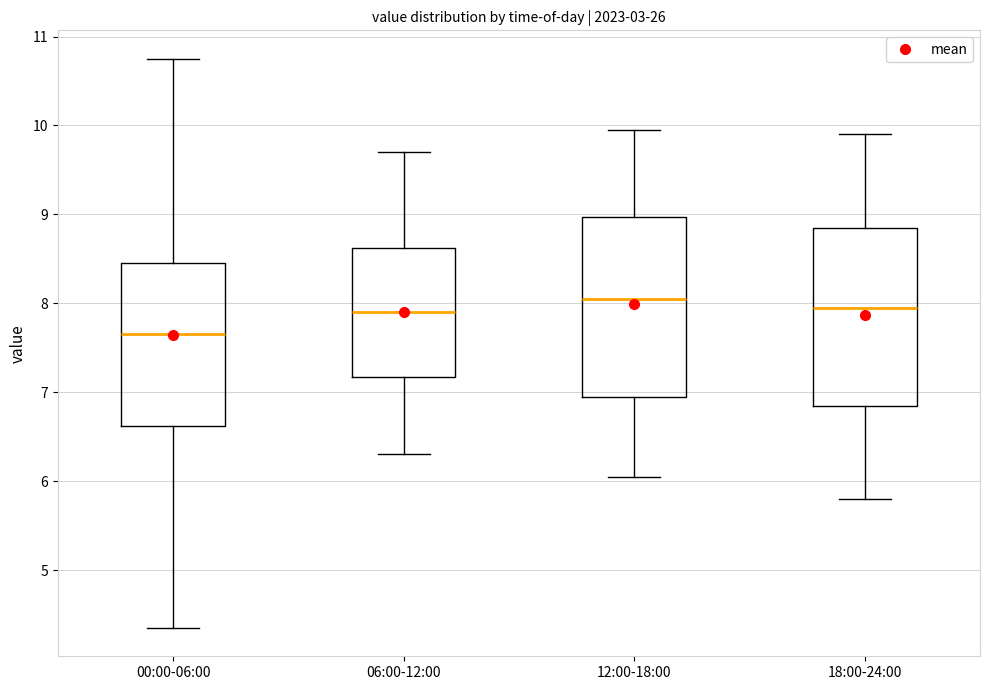

Reading left to right, transcribe this box plot: for each box, give where its median line is, the range the box spans, and where its two whiskers end, as read against the y-axis. The values are not printed on the chart, so give them approximately, as read against the axis.

00:00-06:00: median 7.7, box 6.6 to 8.5, whiskers 4.4 to 10.8
06:00-12:00: median 7.9, box 7.2 to 8.6, whiskers 6.3 to 9.7
12:00-18:00: median 8.1, box 7.0 to 9.0, whiskers 6.1 to 10.0
18:00-24:00: median 8.0, box 6.9 to 8.9, whiskers 5.8 to 9.9